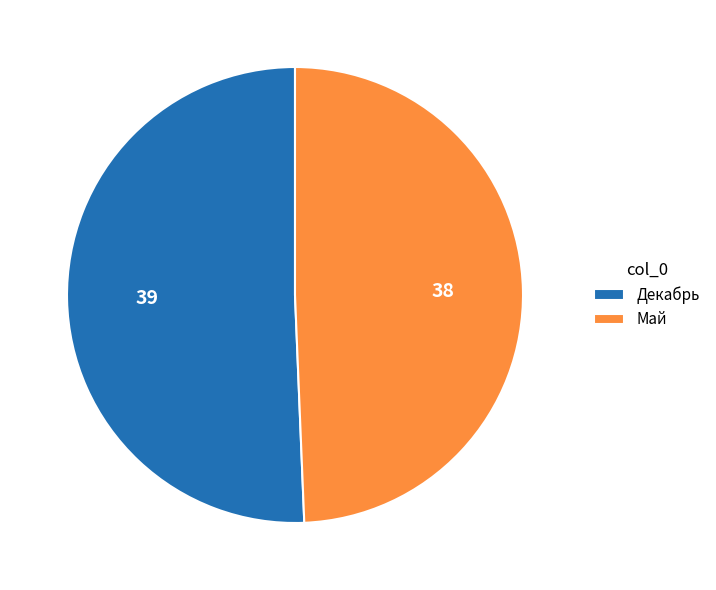

How many slices are in this pie chart?

2